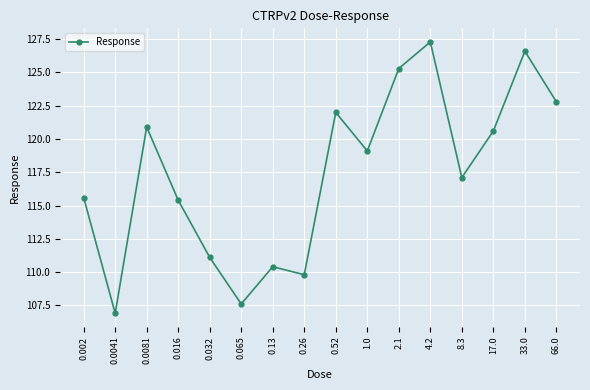

What is the change in value from 0.002 to 0.065?

-8.0